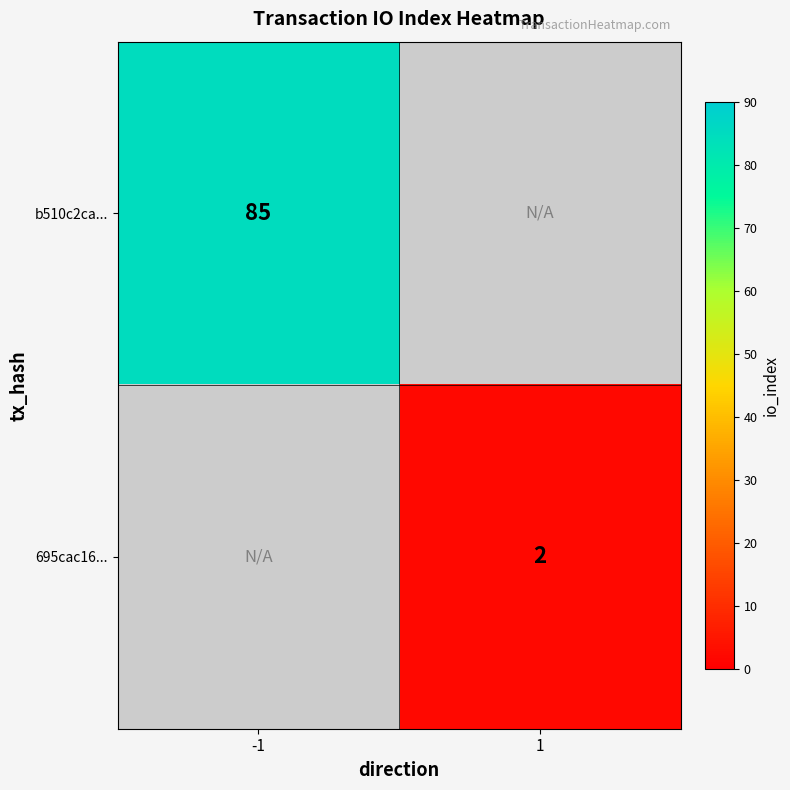

Is it true that b510c2ca... equals 85 at -1?

True